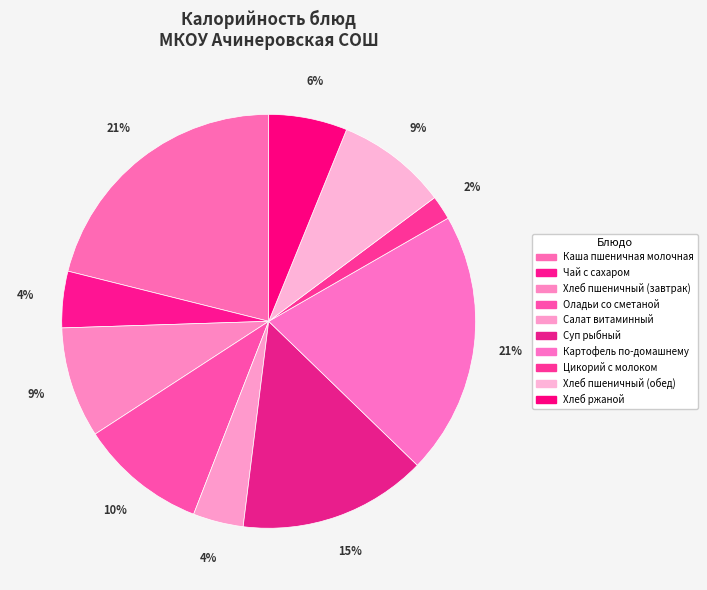

Is there a majority slice in this chart?

No